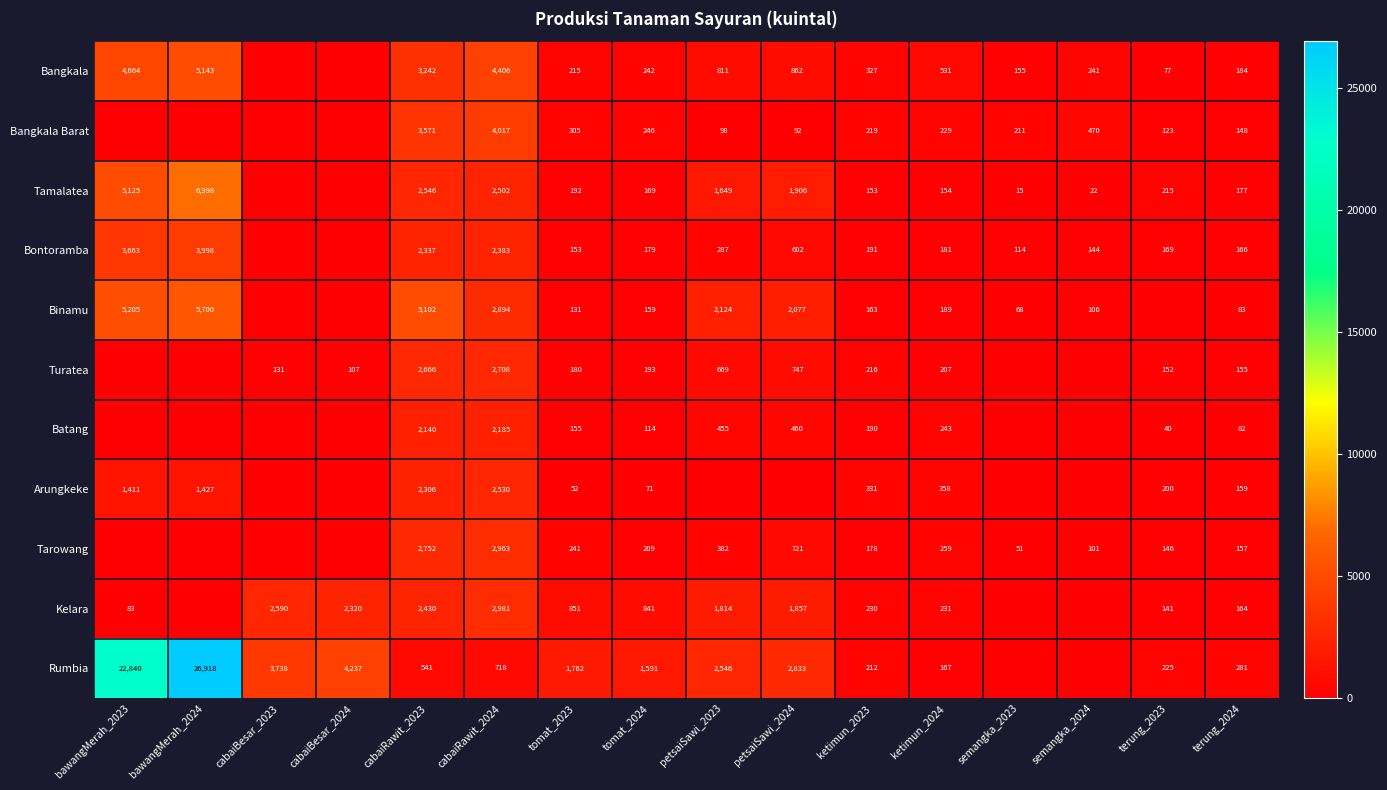

Which has a higher value, cabaiBesar_2024 or cabaiRawit_2023?

cabaiRawit_2023